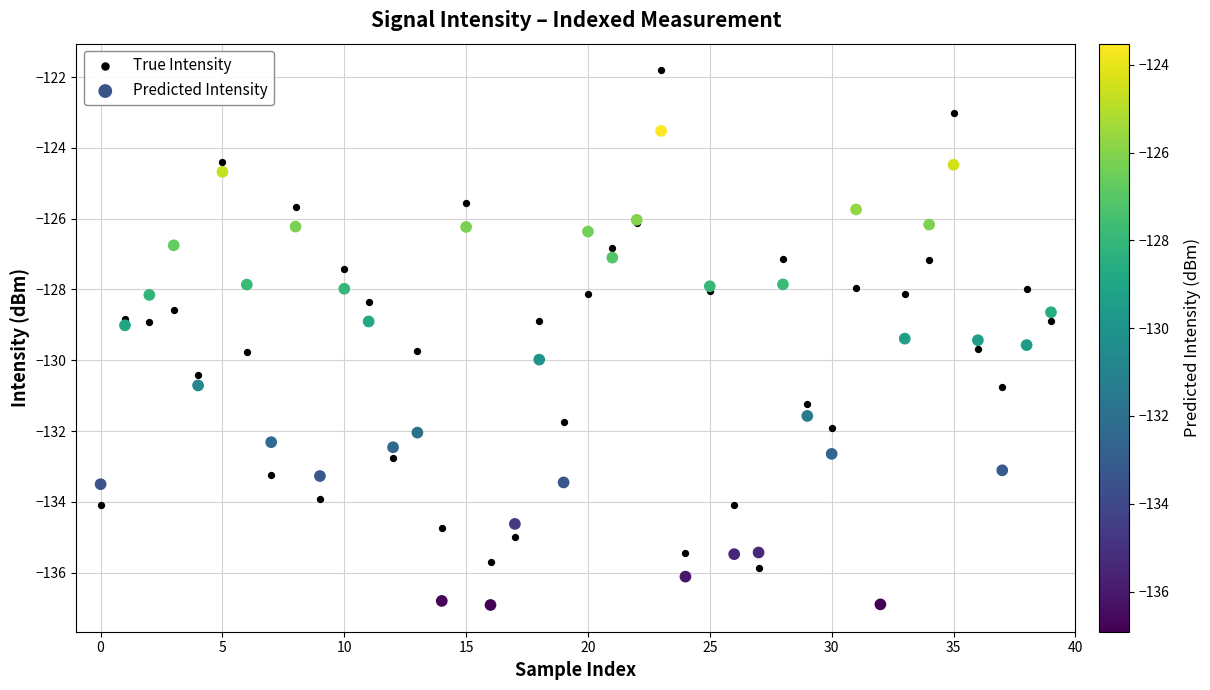

What are all the series names shown in the legend?

True Intensity, Predicted Intensity